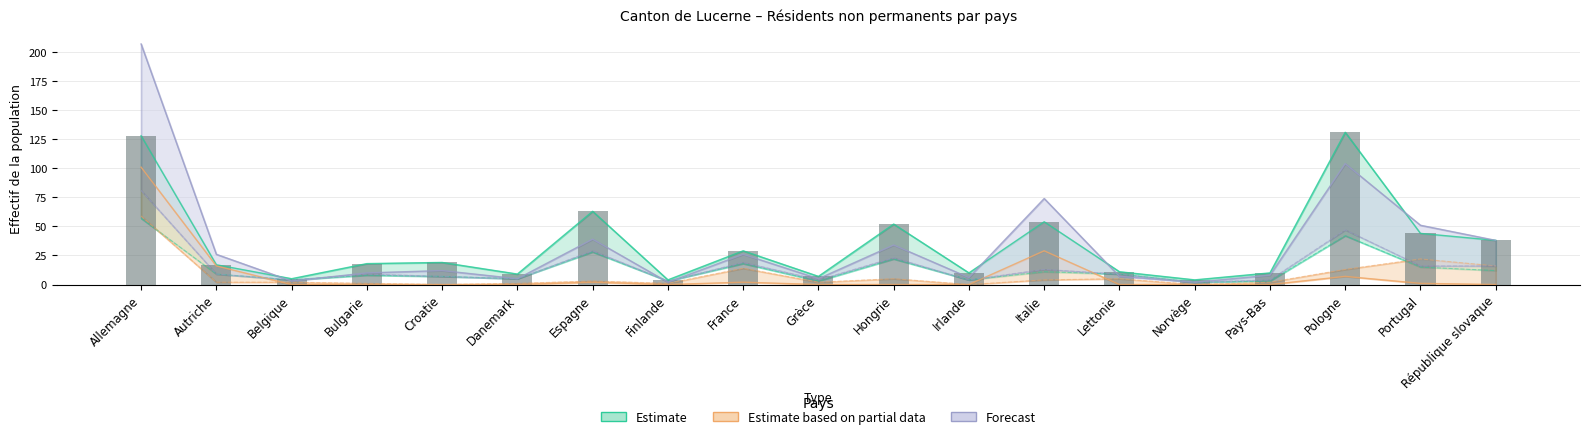

How many groups of bars are there?

19